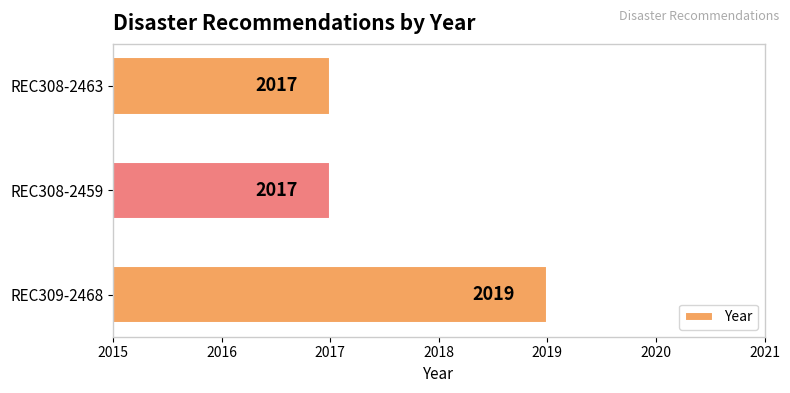

Read the value at REC308-2463.

2017